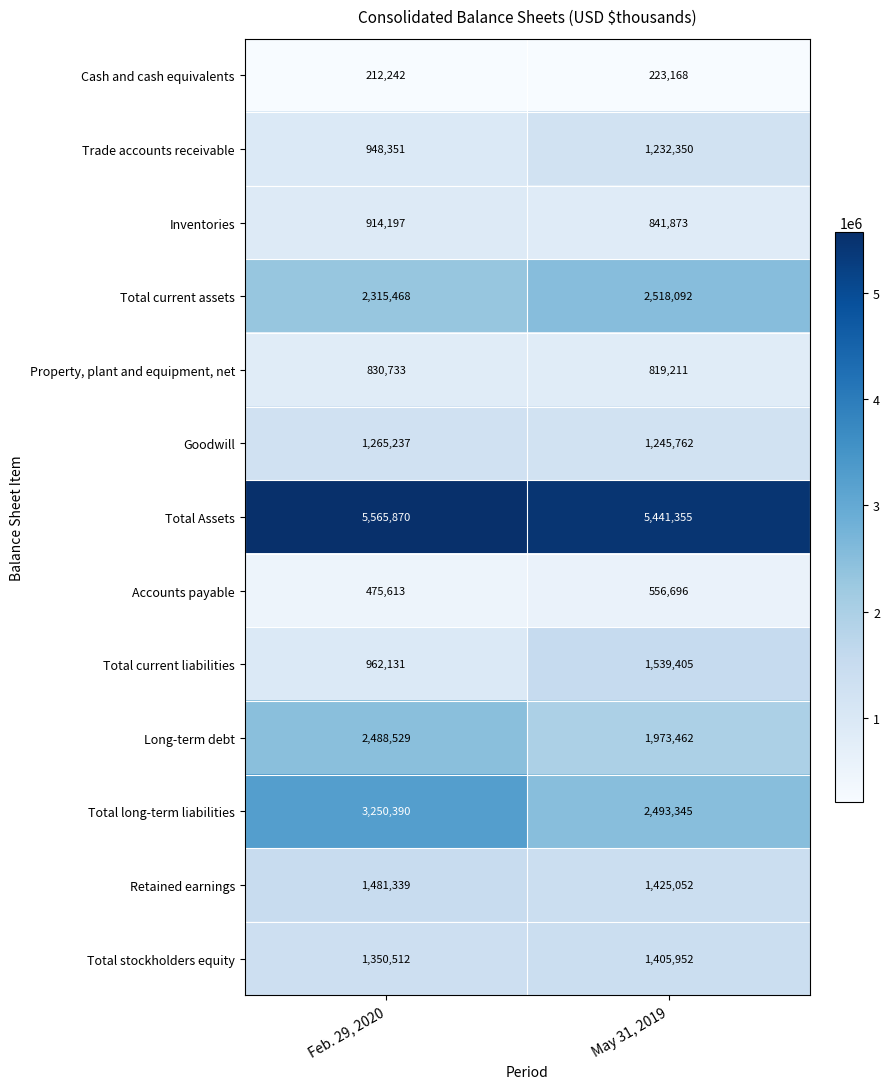

At which category is the sum across all series the highest?

Feb. 29, 2020